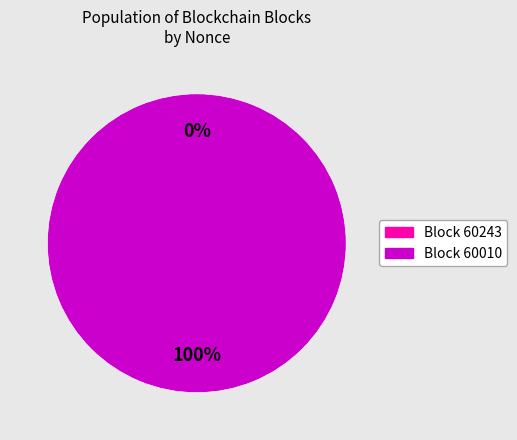

What is the total percentage of 60243 and 60010?

100.0%